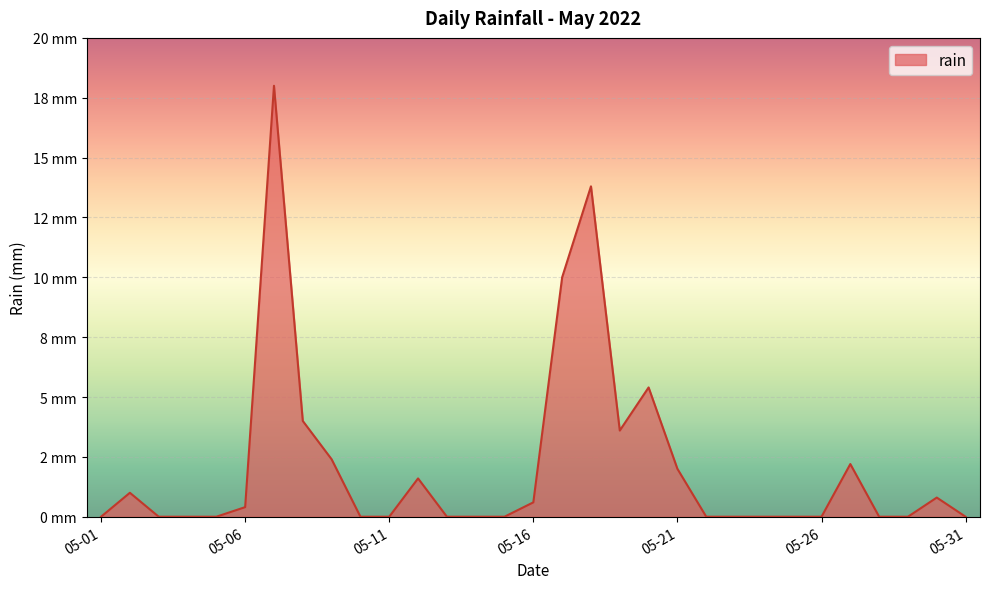

List the labels in order of value, smallest first.

2022-05-01, 2022-05-03, 2022-05-04, 2022-05-05, 2022-05-10, 2022-05-11, 2022-05-13, 2022-05-14, 2022-05-15, 2022-05-22, 2022-05-23, 2022-05-24, 2022-05-25, 2022-05-26, 2022-05-28, 2022-05-29, 2022-05-31, 2022-05-06, 2022-05-16, 2022-05-30, 2022-05-02, 2022-05-12, 2022-05-21, 2022-05-27, 2022-05-09, 2022-05-19, 2022-05-08, 2022-05-20, 2022-05-17, 2022-05-18, 2022-05-07